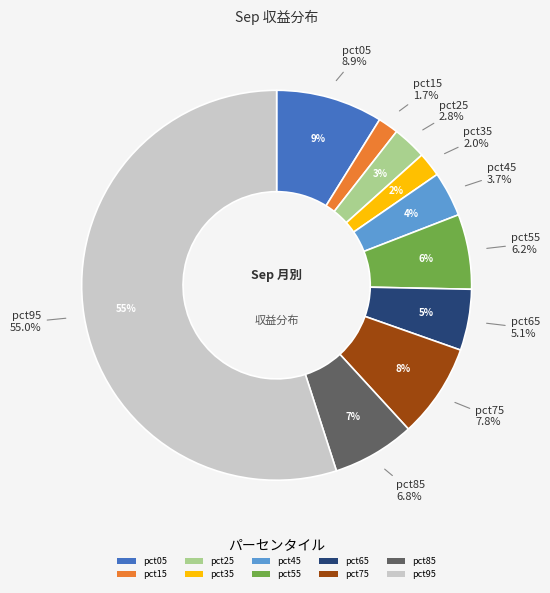

True or false: pct05 accounts for 9% of the total.

True